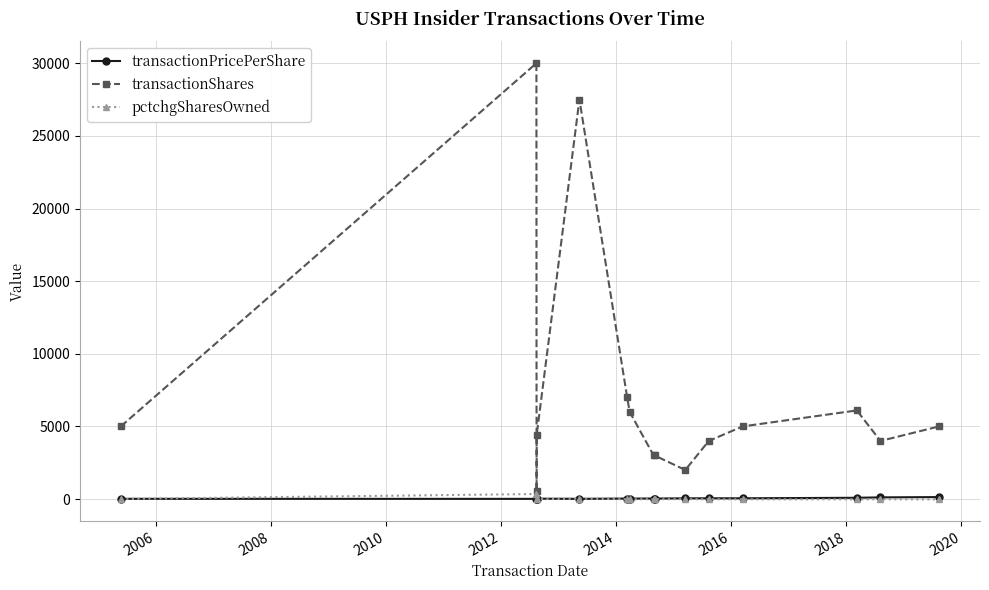

Count the number of categories in the chart.

15